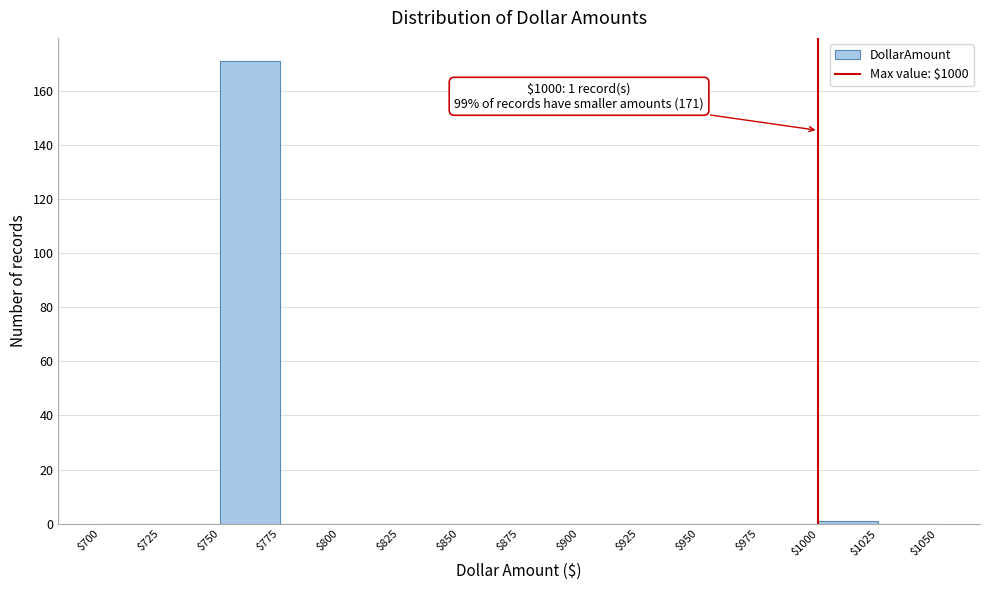

Which range on the x-axis has the tallest bar?

$750 to $775